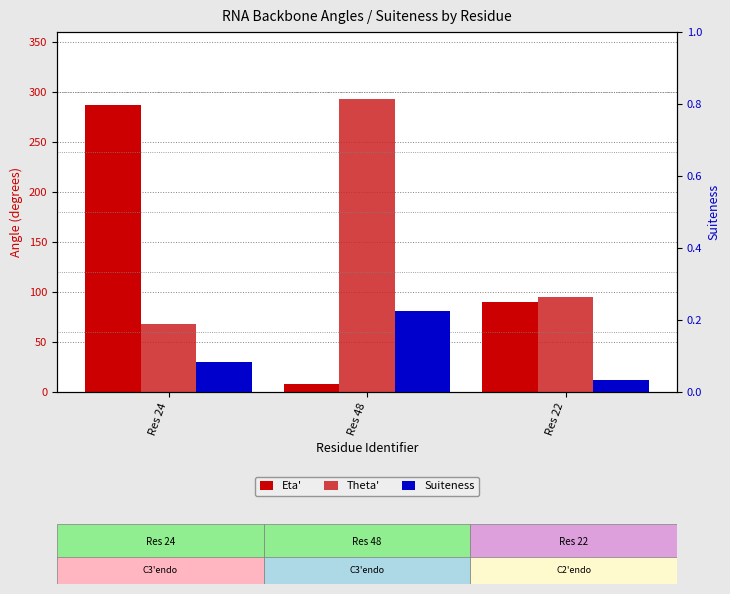

List the labels in order of Theta' value, largest first.

Res 48, Res 22, Res 24